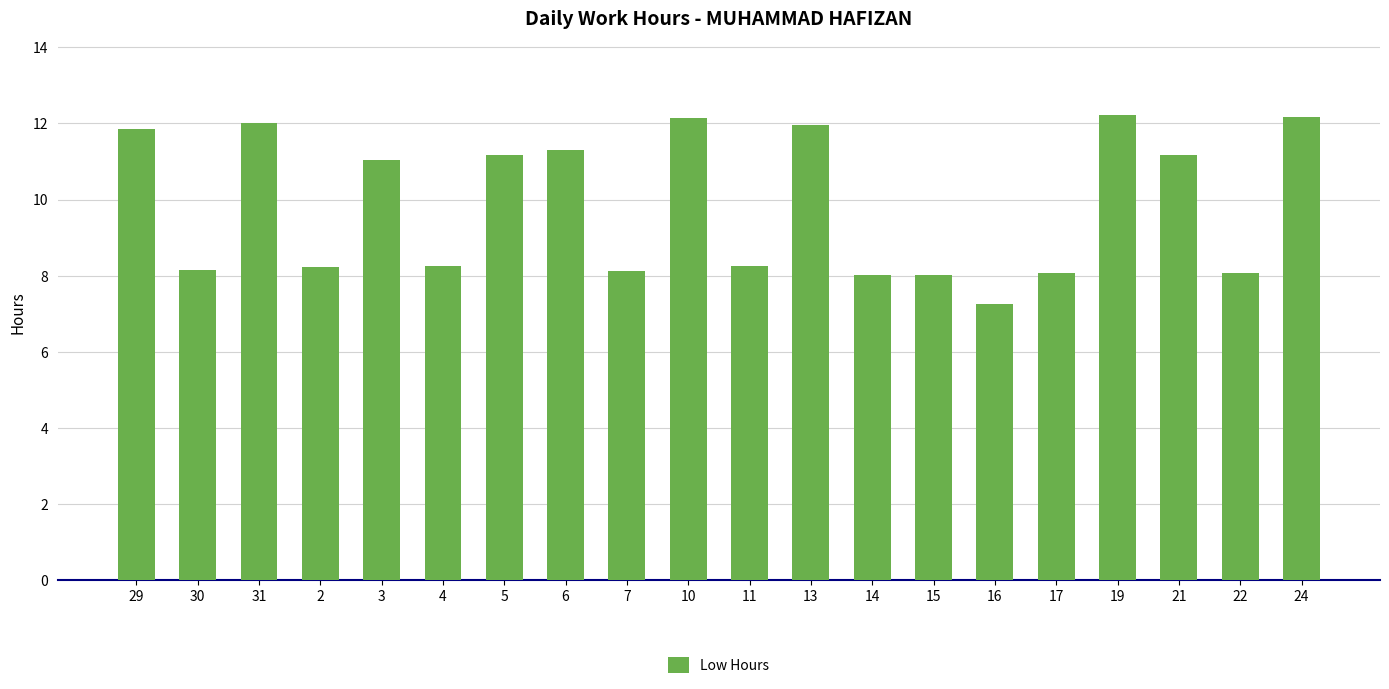

What is the value of the 5th bar from the left?

11.1